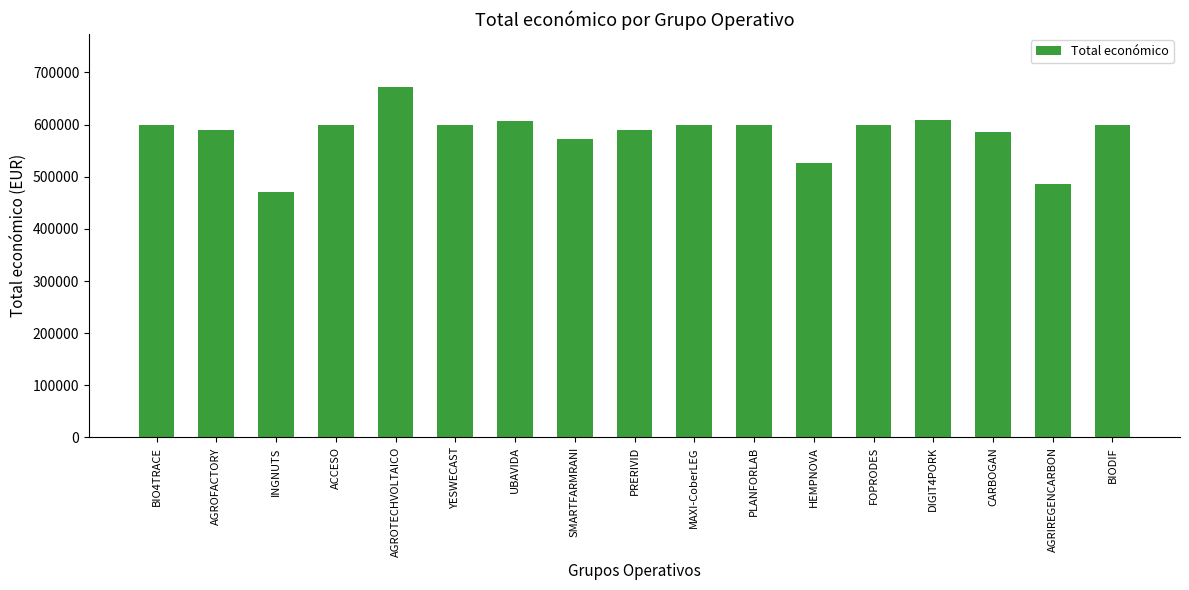

Are the bars horizontal?

No